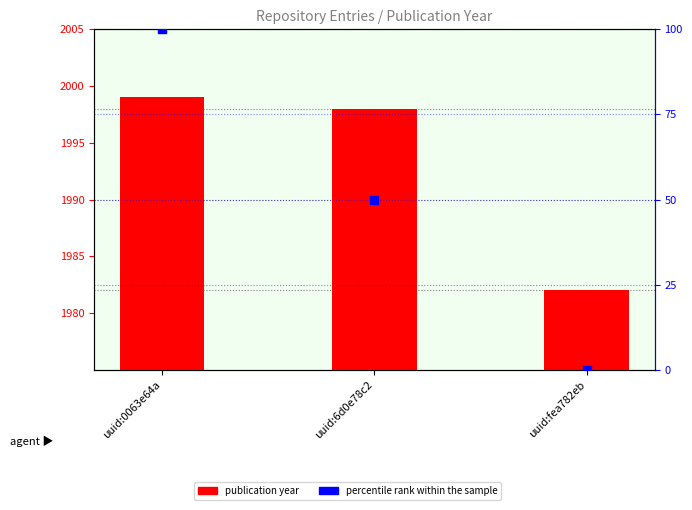

Which series contains the lowest Y value?

percentile rank within the sample